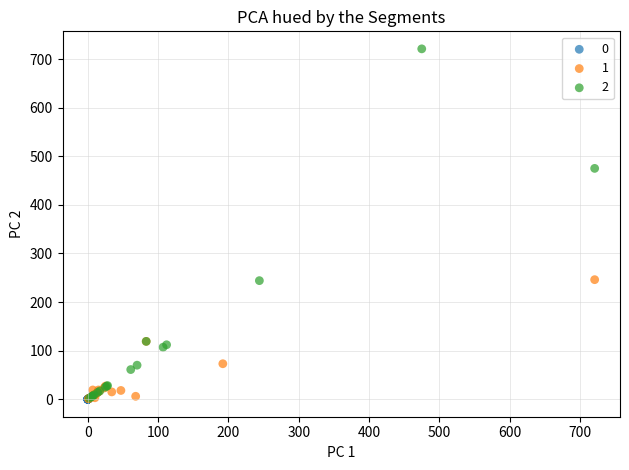

What are all the series names shown in the legend?

0, 1, 2